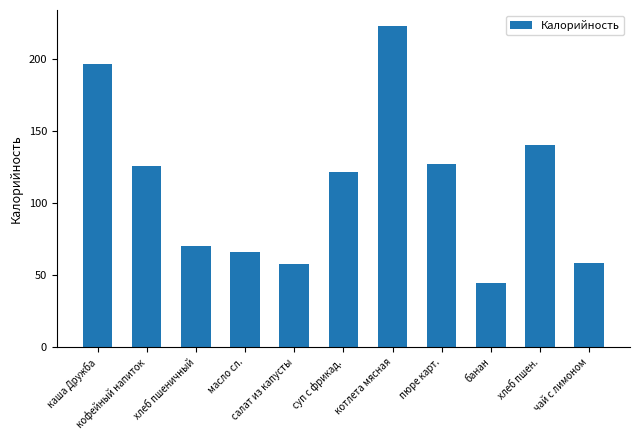

What is the change in value from масло сл. to чай с лимоном?

-7.9